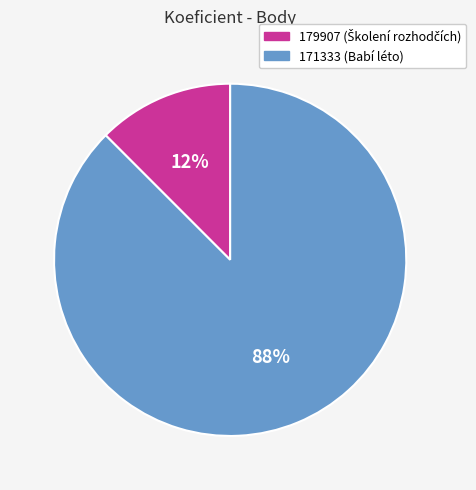

What is the majority slice?

171333